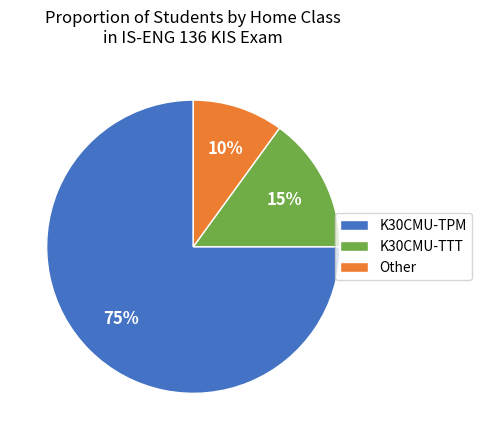

The K30CMU-TTT slice represents 15% of the pie. True or false?

True